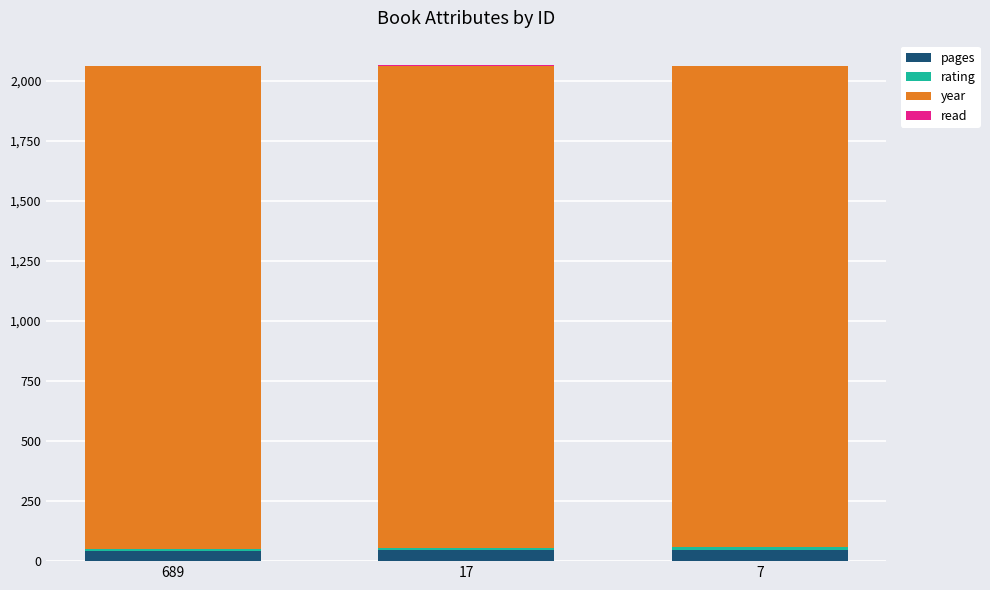

What is the maximum value for pages?

48